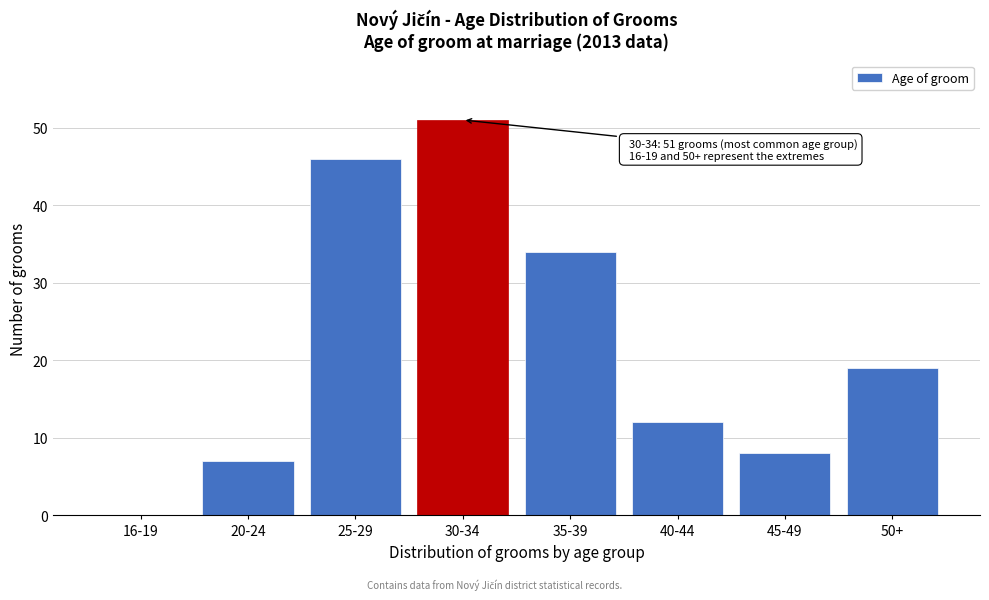

Reading right to left, list all the values displayed in this chart.

50+=19	45-49=8	40-44=12	35-39=34	30-34=51	25-29=46	20-24=7	16-19=0